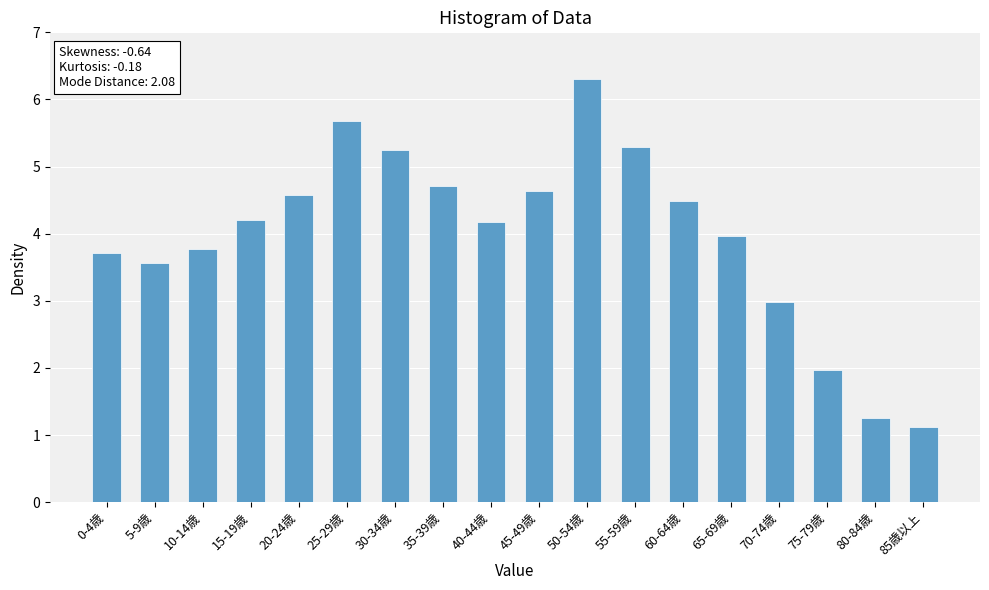

Reading left to right, transcribe all the data shown in this chart.

3.7	3.6	3.8	4.2	4.6	5.7	5.3	4.7	4.2	4.6	6.3	5.3	4.5	4.0	3.0	2.0	1.3	1.1